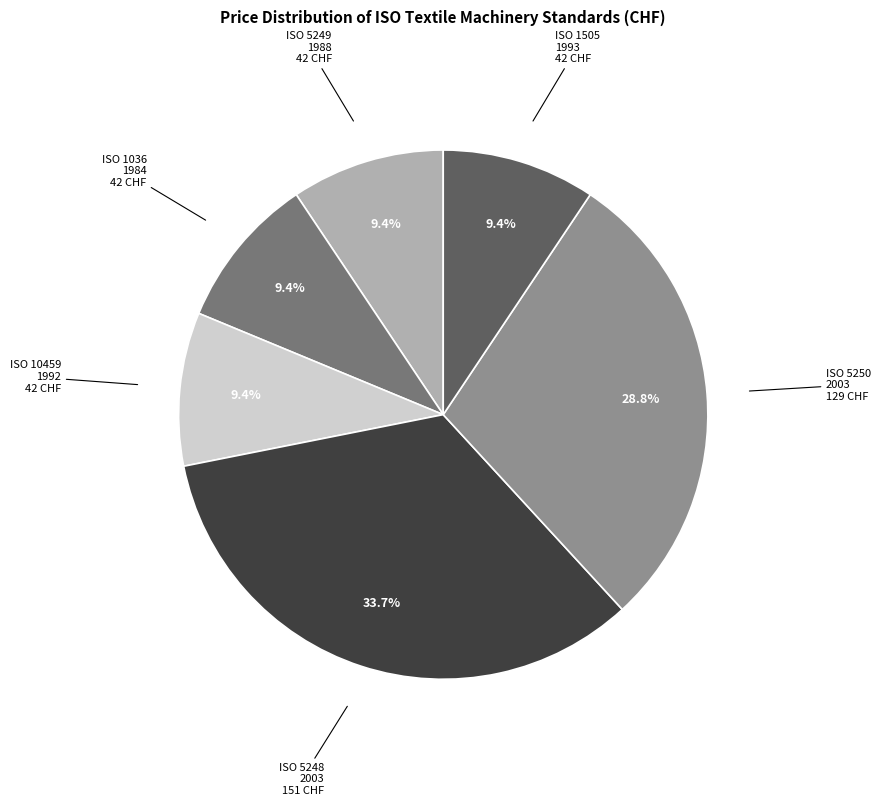

Approximately how many times larger is the value at ISO 5249 1988 compared to ISO 5248 2003?

0.3